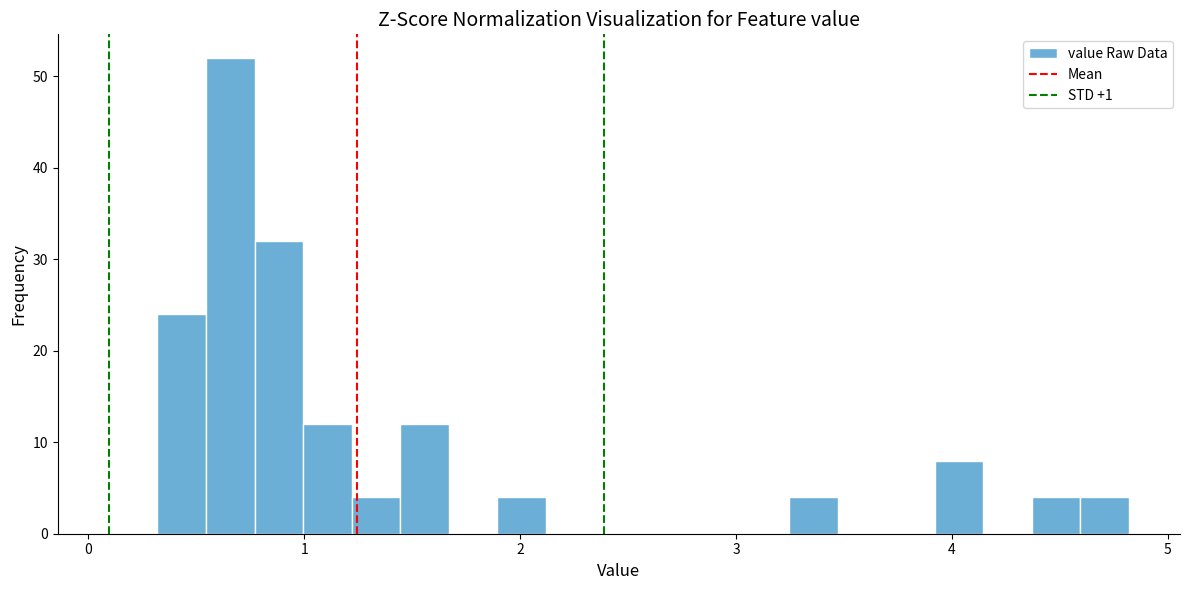

Read against the x-axis, roughly where is the centre of the tallest bar?

0.7